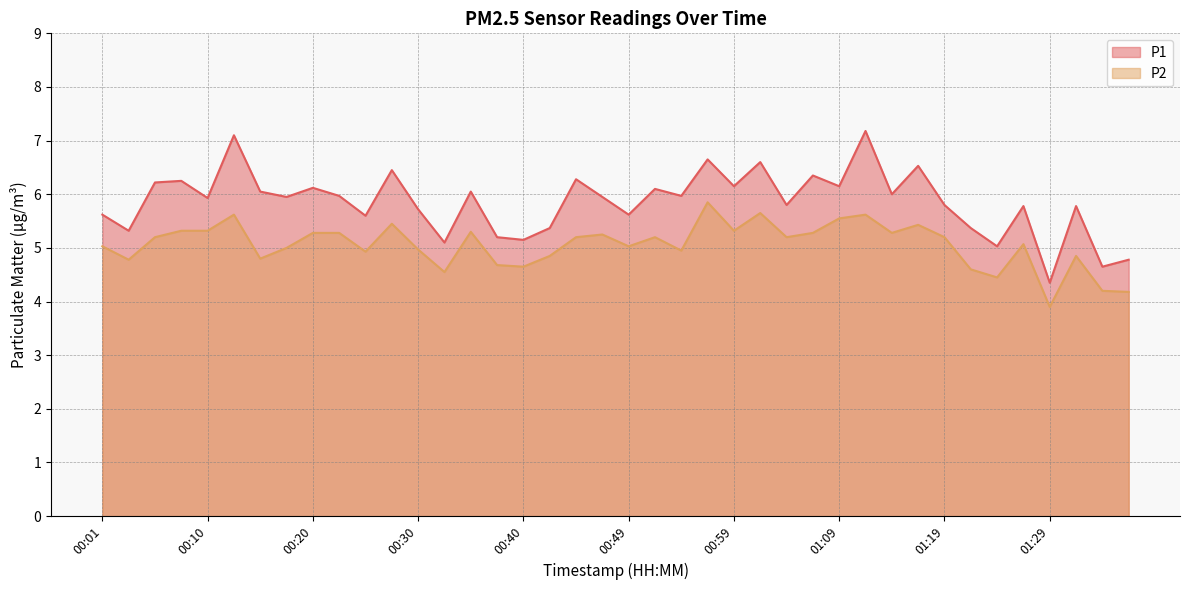

What is the difference between the maximum and minimum values in the P2 series?

1.9